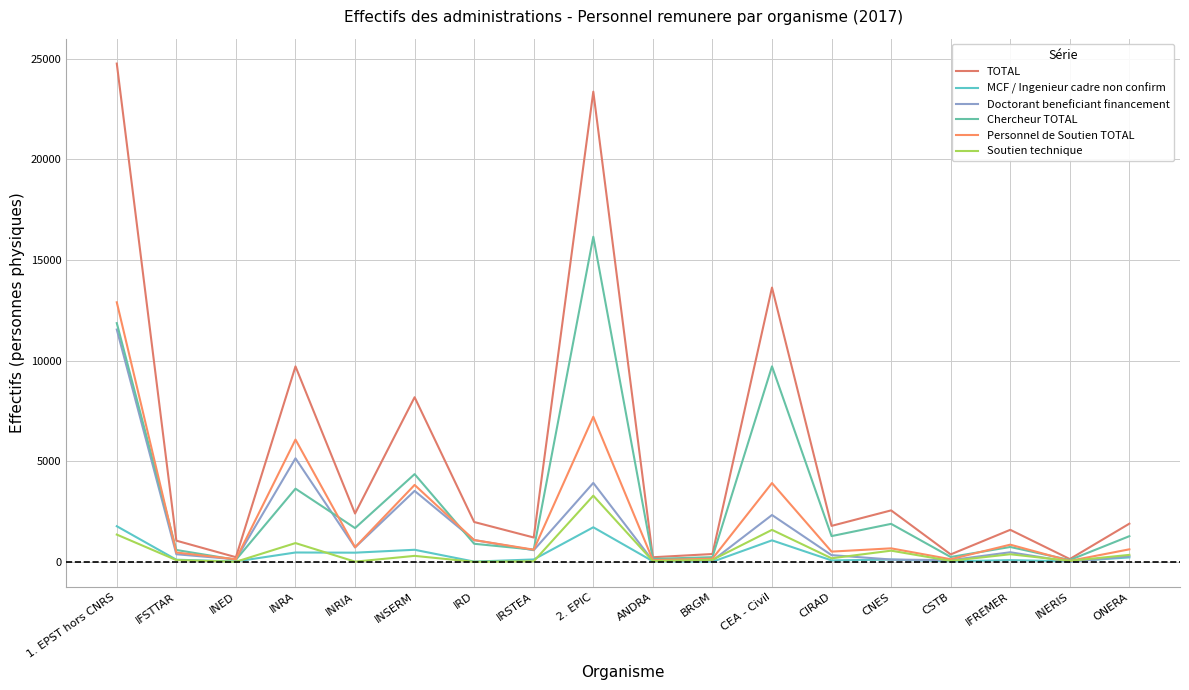

Reading left to right, transcribe all the data shown in this chart.

TOTAL: 1. EPST hors CNRS=24765	IFSTTAR=1052	INED=230	INRA=9713	INRIA=2401	INSERM=8181	IRD=1979	IRSTEA=1209	2. EPIC=23368	ANDRA=228	BRGM=388	CEA - Civil=13631	CIRAD=1787	CNES=2557	CSTB=369	IFREMER=1591	INERIS=138	ONERA=1897
MCF / Ingenieur cadre non confirm: 1. EPST hors CNRS=1770	IFSTTAR=105	INED=18	INRA=464	INRIA=455	INSERM=599	IRD=11	IRSTEA=118	2. EPIC=1717	ANDRA=28	BRGM=3	CEA - Civil=1068	CIRAD=71	CNES=110	CSTB=24	IFREMER=84	INERIS=23	ONERA=220
Doctorant beneficiant financement: 1. EPST hors CNRS=11546	IFSTTAR=377	INED=124	INRA=5145	INRIA=715	INSERM=3526	IRD=1082	IRSTEA=577	2. EPIC=3922	ANDRA=46	BRGM=58	CEA - Civil=2327	CIRAD=332	CNES=115	CSTB=82	IFREMER=476	INERIS=0	ONERA=277
Chercheur TOTAL: 1. EPST hors CNRS=11865	IFSTTAR=589	INED=102	INRA=3636	INRIA=1677	INSERM=4359	IRD=897	IRSTEA=605	2. EPIC=16158	ANDRA=145	BRGM=232	CEA - Civil=9715	CIRAD=1279	CNES=1887	CSTB=240	IFREMER=738	INERIS=90	ONERA=1275
Personnel de Soutien TOTAL: 1. EPST hors CNRS=12900	IFSTTAR=463	INED=128	INRA=6077	INRIA=724	INSERM=3822	IRD=1082	IRSTEA=604	2. EPIC=7210	ANDRA=83	BRGM=156	CEA - Civil=3916	CIRAD=508	CNES=670	CSTB=129	IFREMER=853	INERIS=48	ONERA=622
Soutien technique: 1. EPST hors CNRS=1354	IFSTTAR=86	INED=4	INRA=932	INRIA=9	INSERM=296	IRD=0	IRSTEA=27	2. EPIC=3288	ANDRA=37	BRGM=98	CEA - Civil=1589	CIRAD=176	CNES=555	CSTB=47	IFREMER=377	INERIS=48	ONERA=345